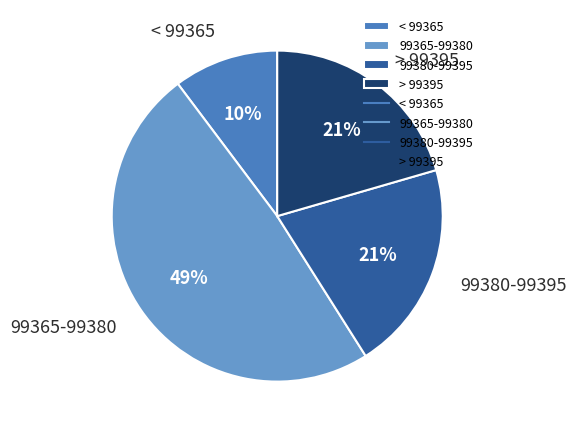

True or false: 99365-99380 accounts for 49% of the total.

True